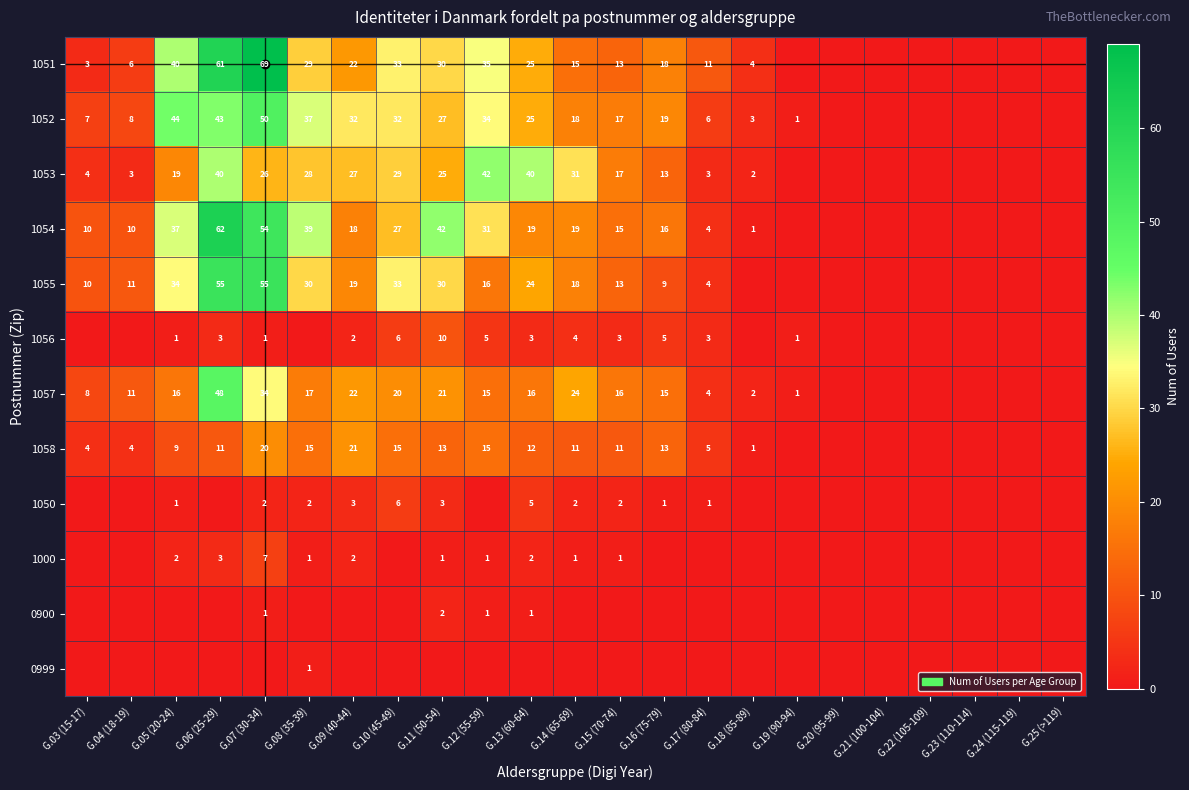

True or false: 1058 has a value of 5 at G.12 (55-59).

False